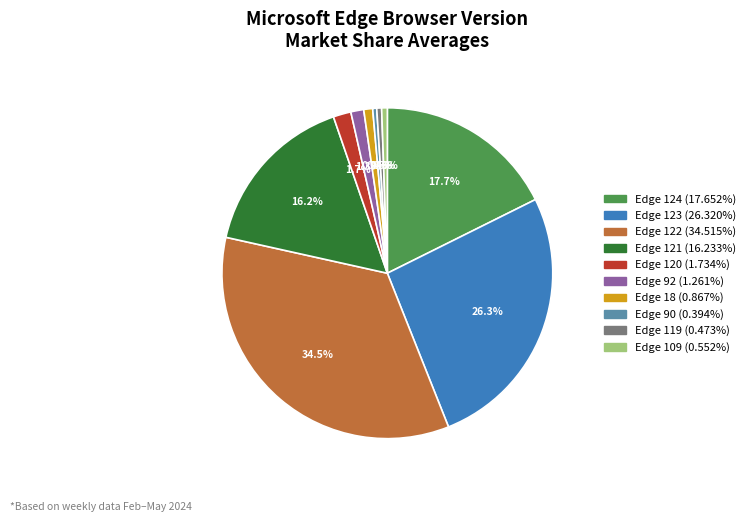

What is the ratio of the value at Edge 122 to the value at Edge 123?

1.3